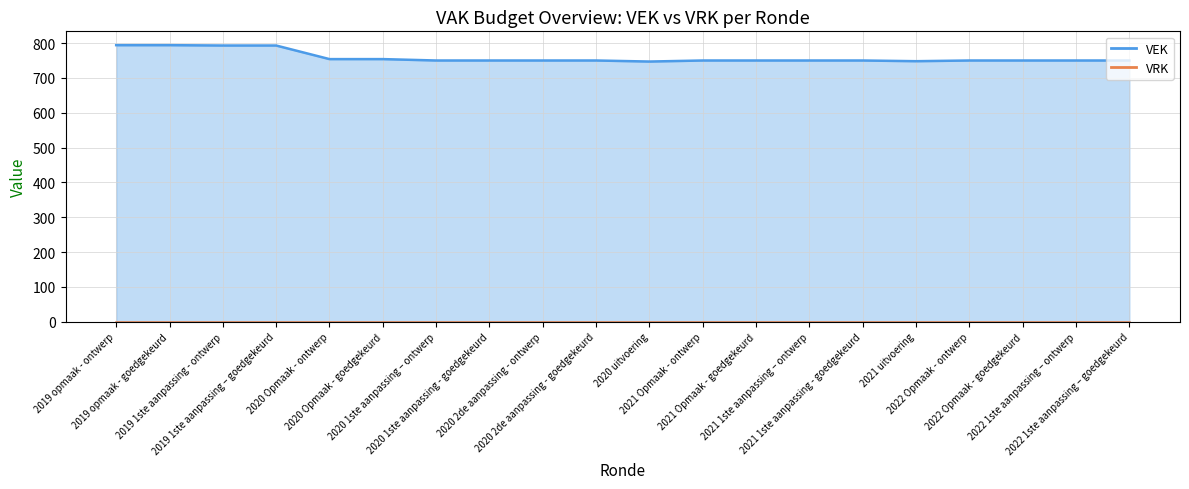

At which category is the sum across all series the highest?

2019 opmaak - ontwerp